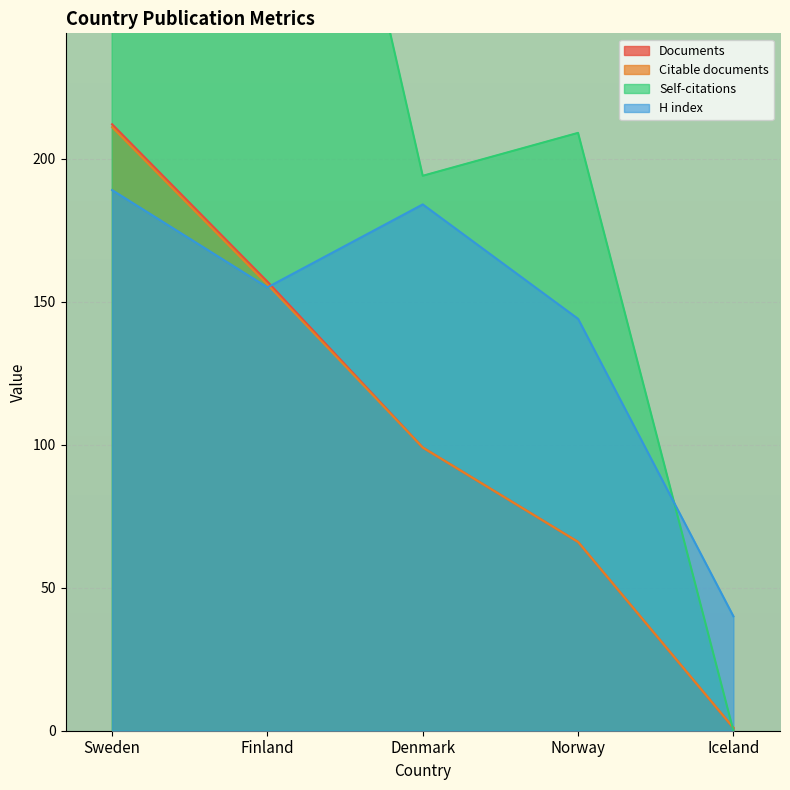

True or false: Citable documents and H index cross at least once.

True